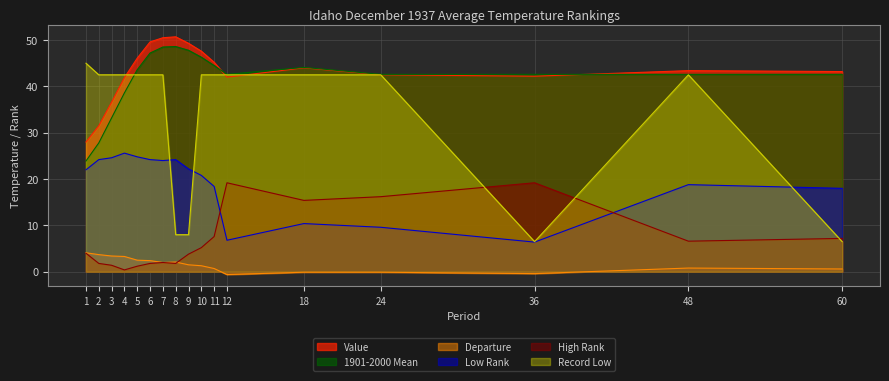

True or false: High Rank and 1901-2000 Mean cross at least once.

False